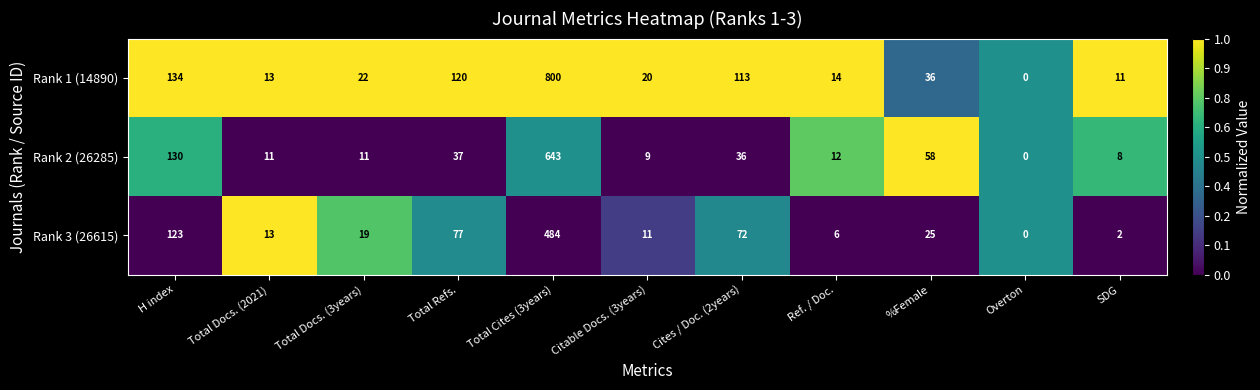

Rank the series by their maximum value, from lowest to highest.

Rank 3 (26615), Rank 2 (26285), Rank 1 (14890)